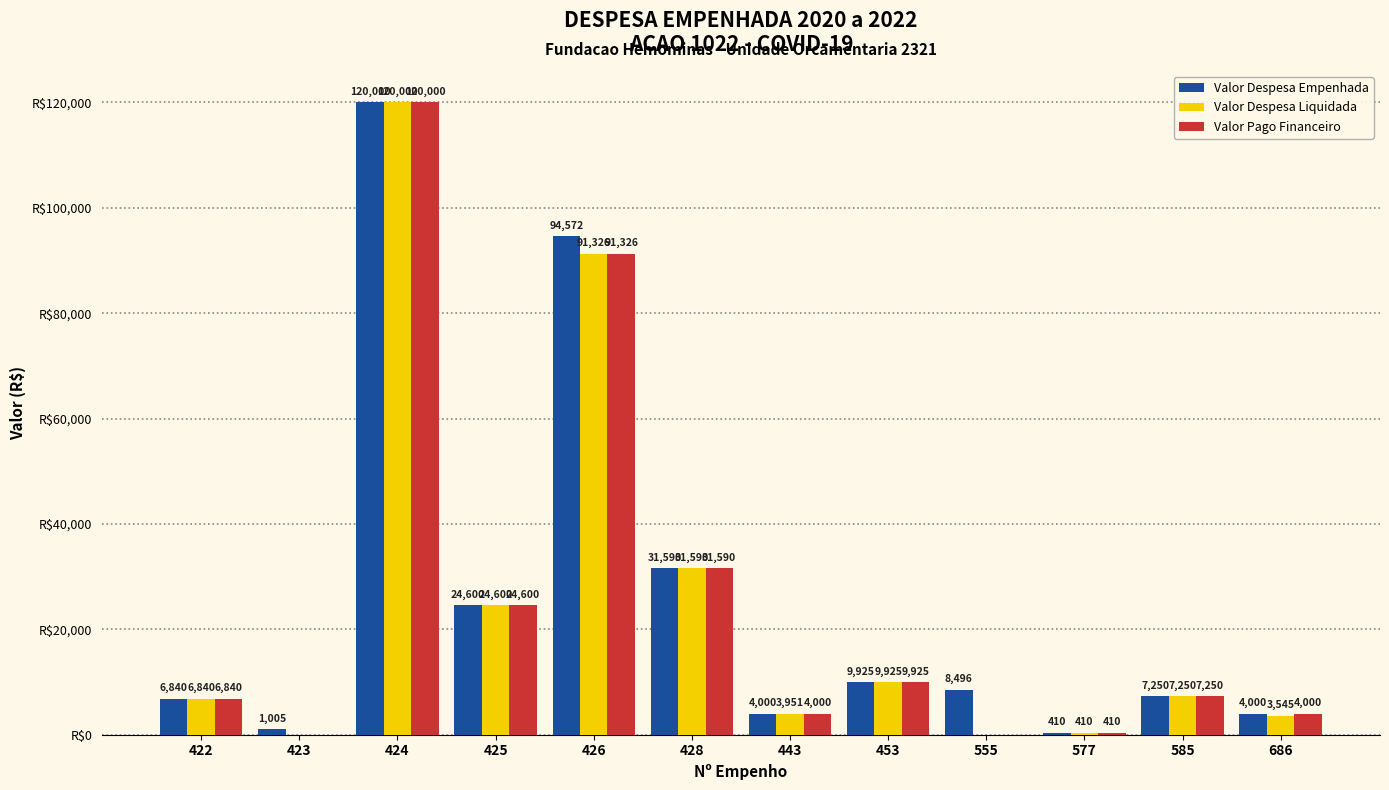

Which series changed the most between 585 and 686?

Valor Despesa Liquidada